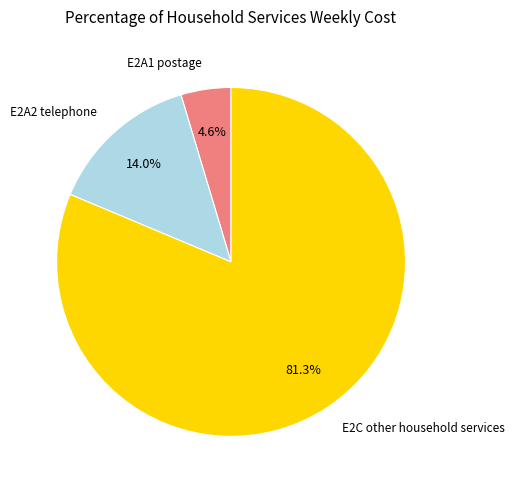

Count the number of slices in the pie.

3